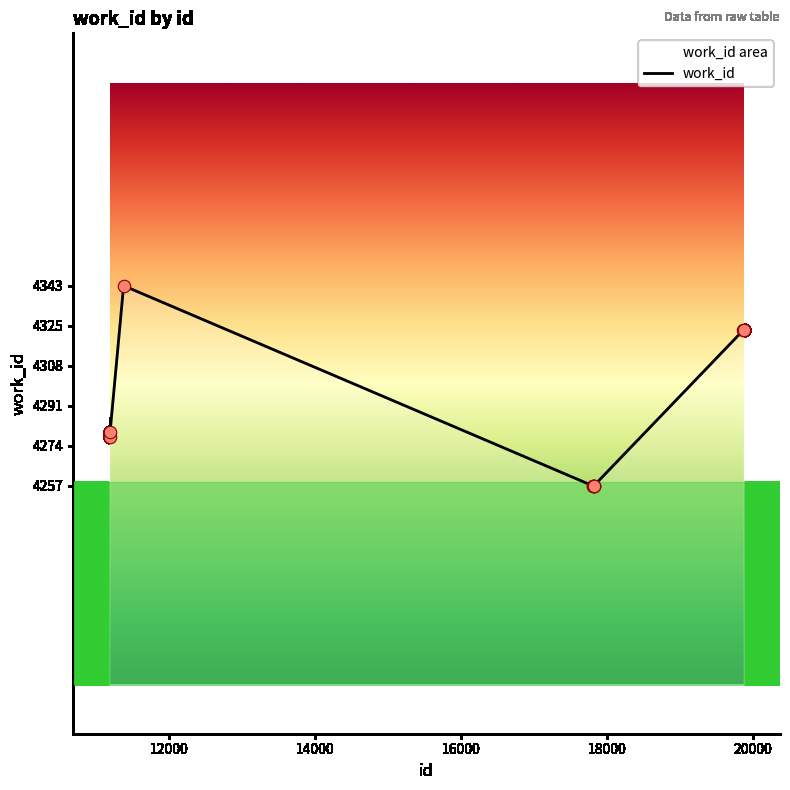

Which has a higher value, 19875 or 11191?

19875